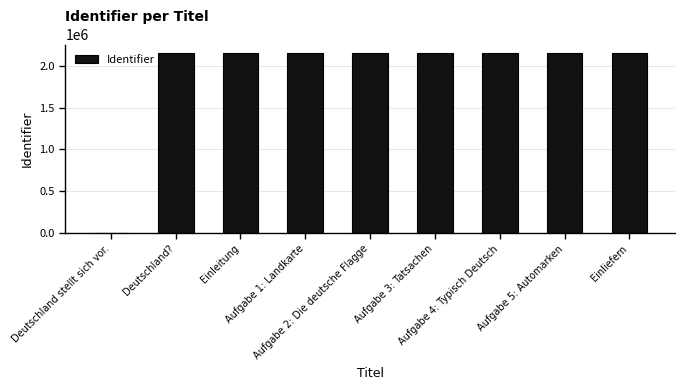

What is the greatest value displayed?

2146137